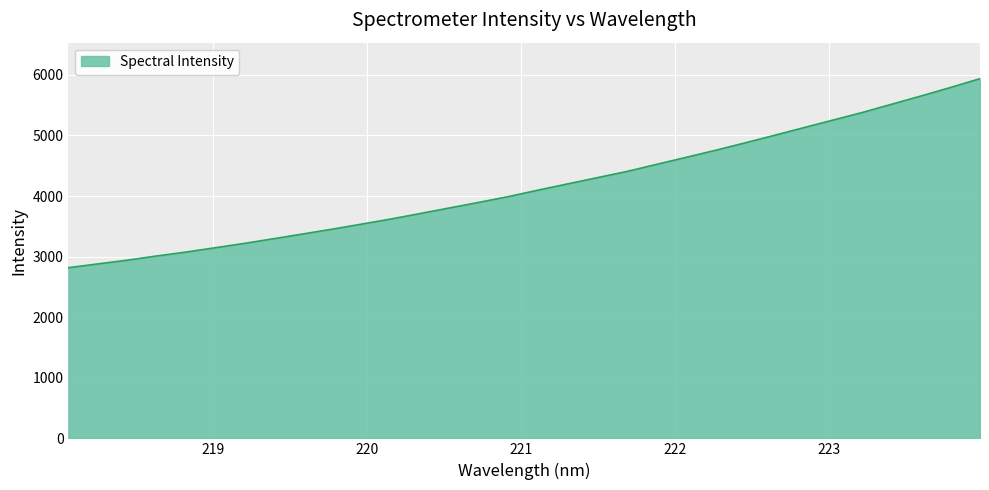

What is the average value?

4165.7